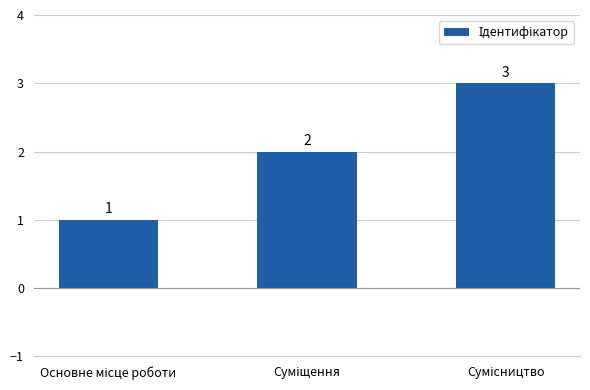

Reading left to right, list all the values displayed in this chart.

1	2	3